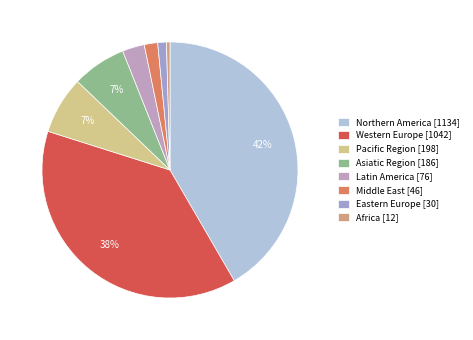

How many slices are in this pie chart?

8